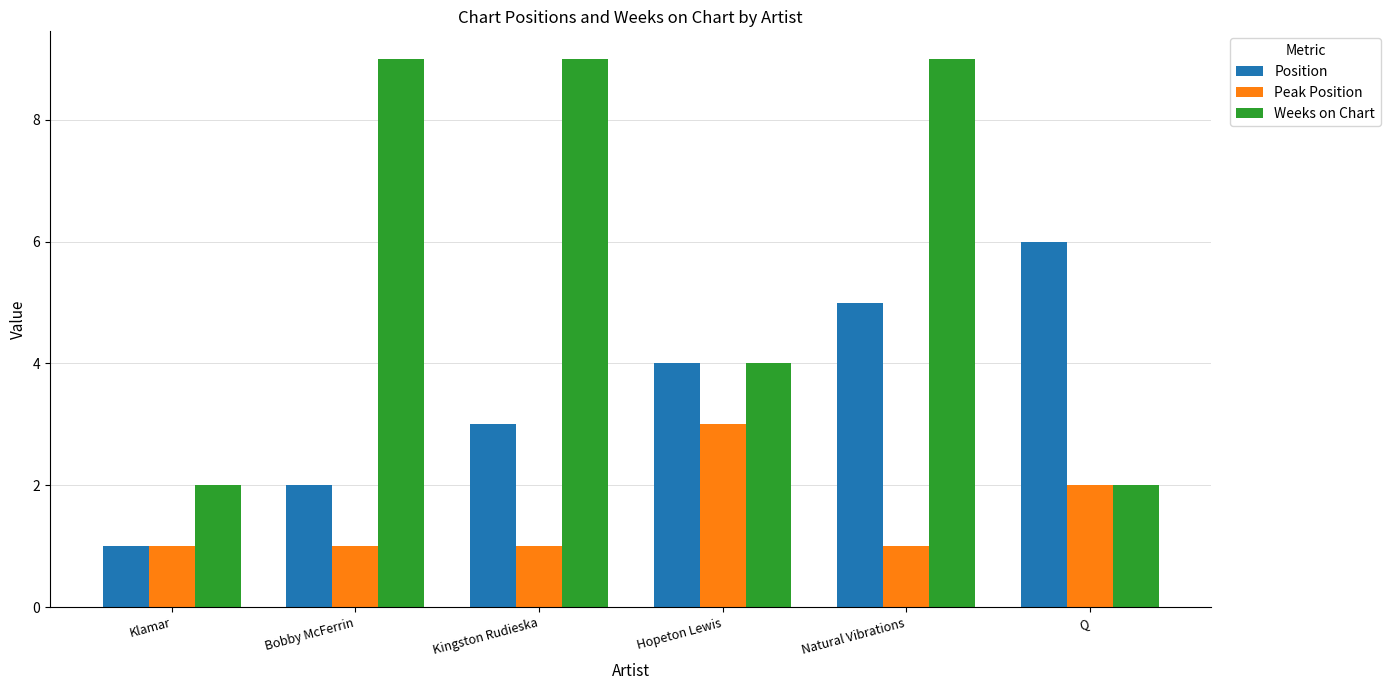

Reading left to right, what are all the values shown in this chart?

Position: 1	2	3	4	5	6
Peak Position: 1	1	1	3	1	2
Weeks on Chart: 2	9	9	4	9	2